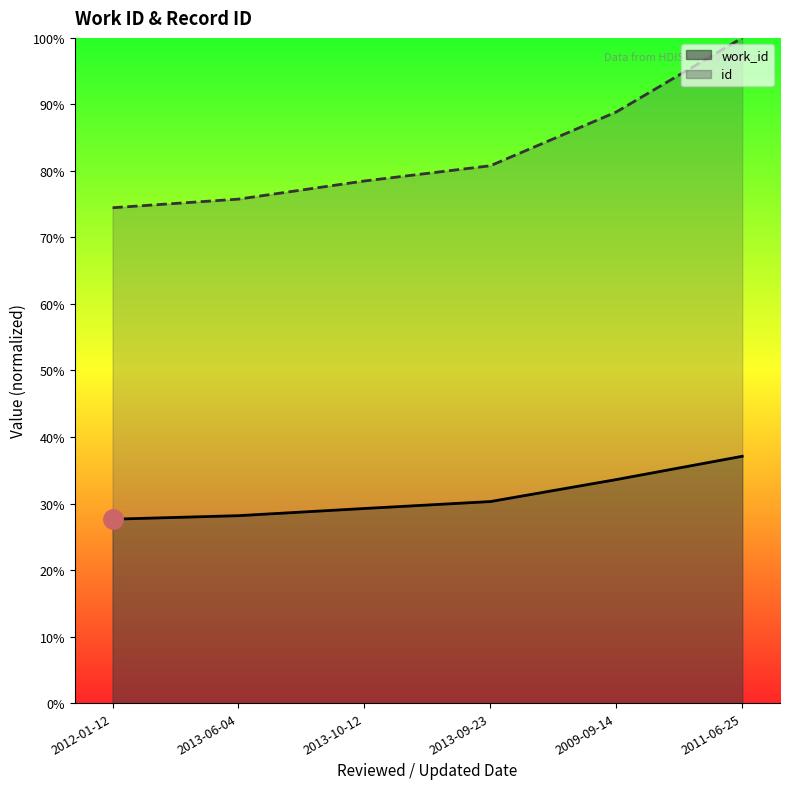

Between 2012-01-12 and 2009-09-14, which series saw the biggest shift?

id